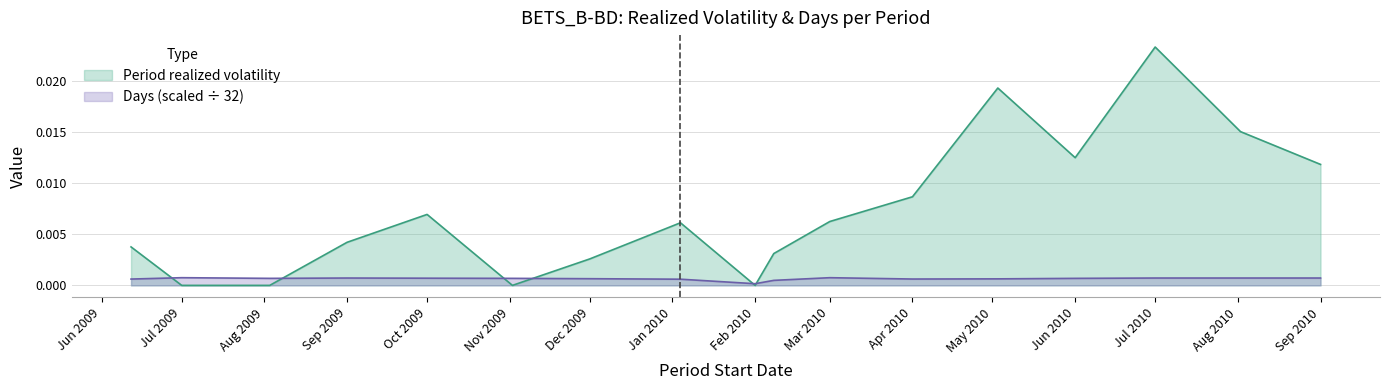

Rank the series by their average value, from lowest to highest.

Days (scaled ÷ 32), Period realized volatility